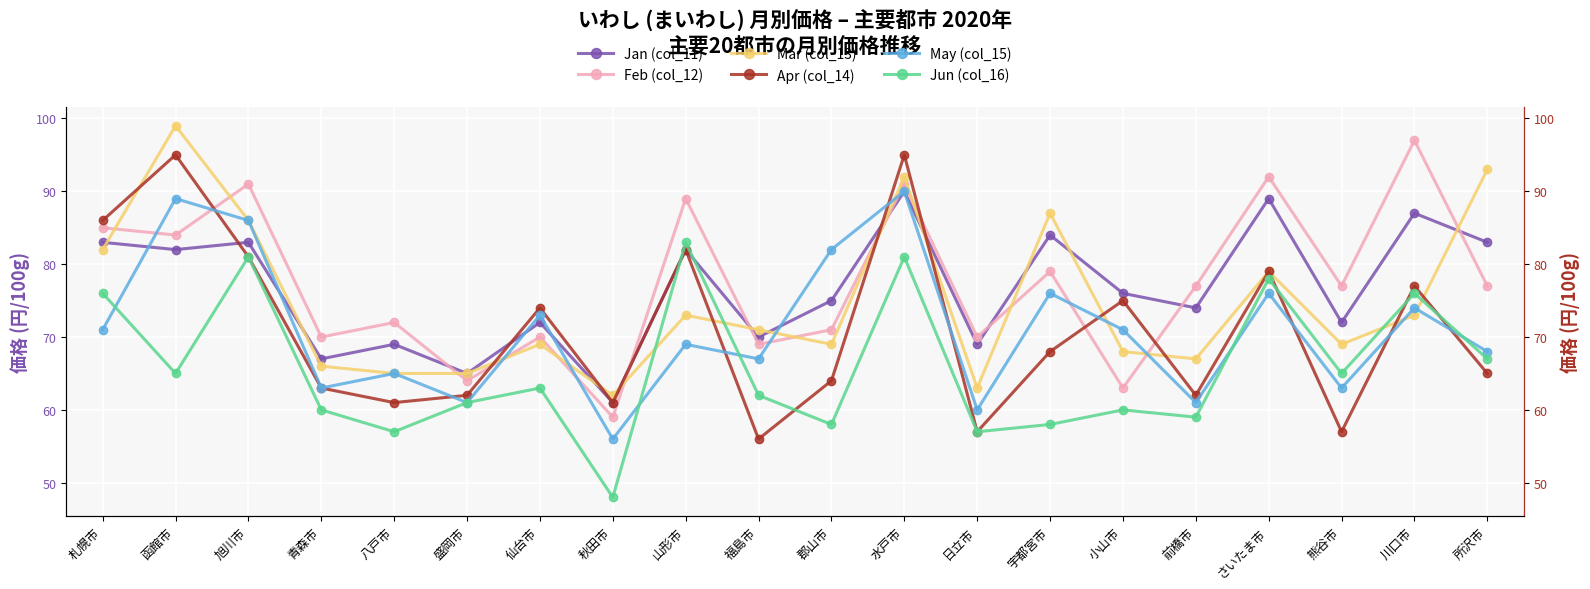

How many values in the Feb (col_12) series exceed 77?

8